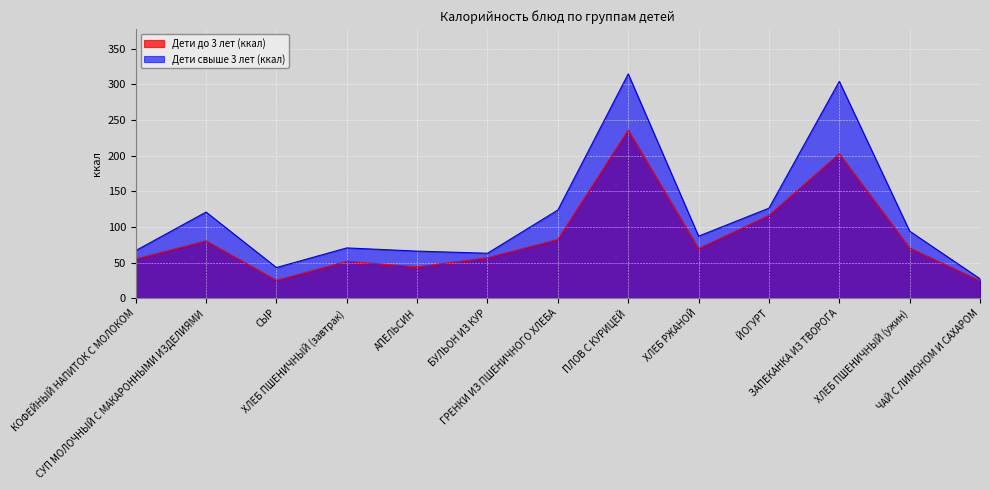

Reading left to right, extract all data points from this chart.

Дети до 3 лет (ккал): 55.0	80.5	25.1	51.7	44.0	56.7	82.5	236.0	69.6	116.2	202.8	70.5	24.5
Дети свыше 3 лет (ккал): 66.8	120.8	43.0	70.5	66.0	63.0	123.7	314.7	87.0	126.2	304.2	94.0	27.2